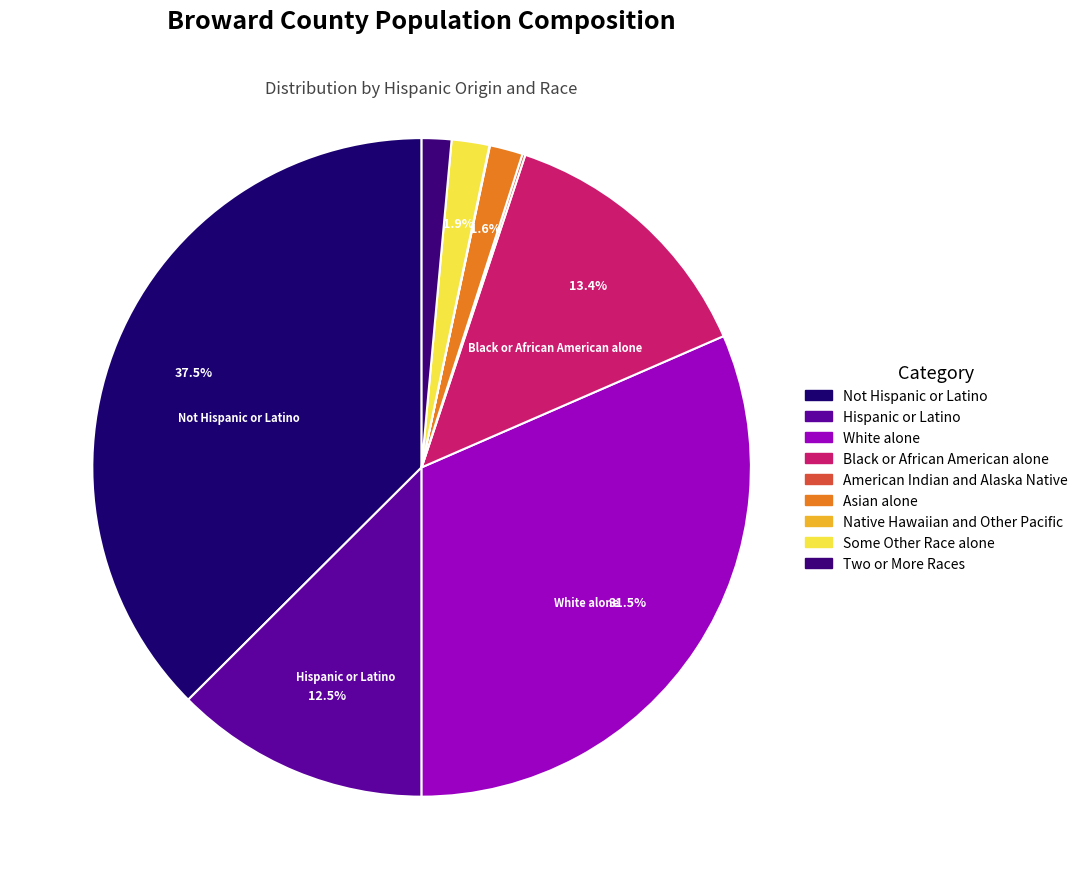

Is there any slice that represents more than half of the pie?

No